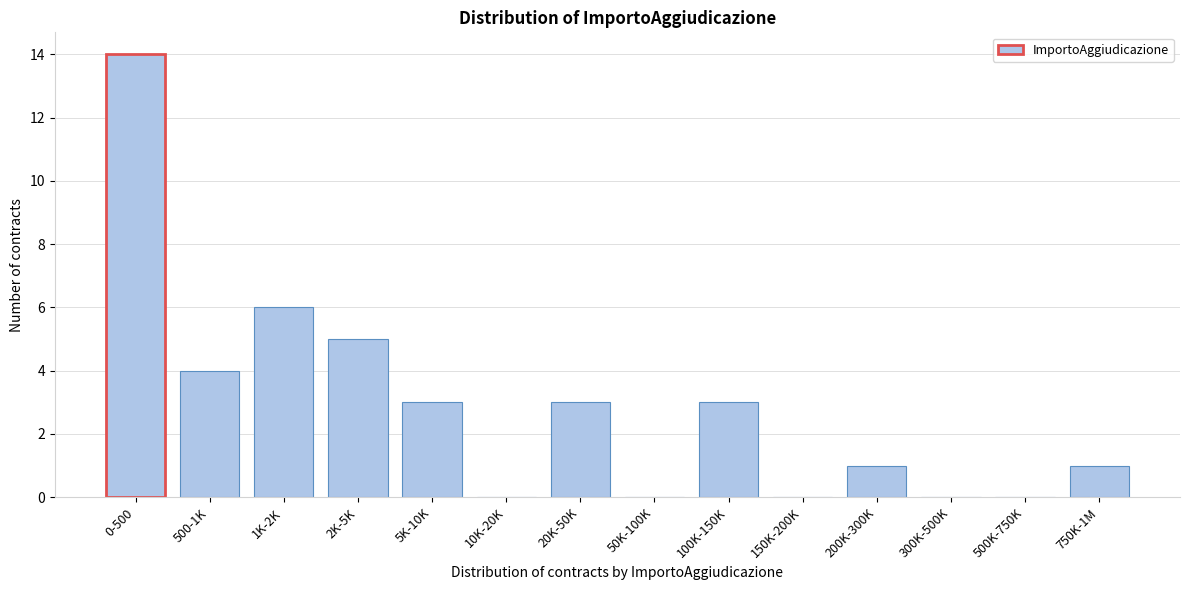

Reading left to right, list all the values displayed in this chart.

0-500=14	500-1K=4	1K-2K=6	2K-5K=5	5K-10K=3	10K-20K=0	20K-50K=3	50K-100K=0	100K-150K=3	150K-200K=0	200K-300K=1	300K-500K=0	500K-750K=0	750K-1M=1